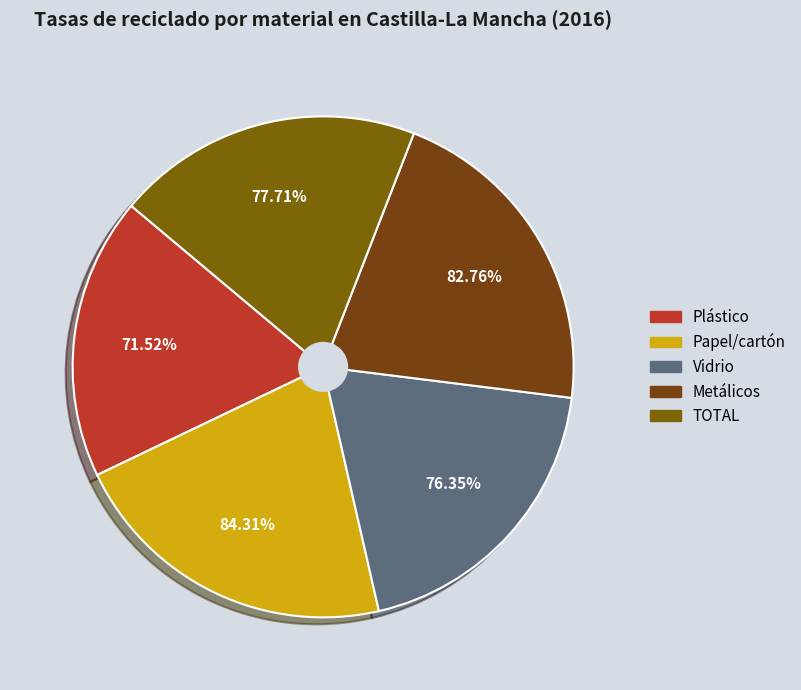

Count the number of slices in the pie.

5